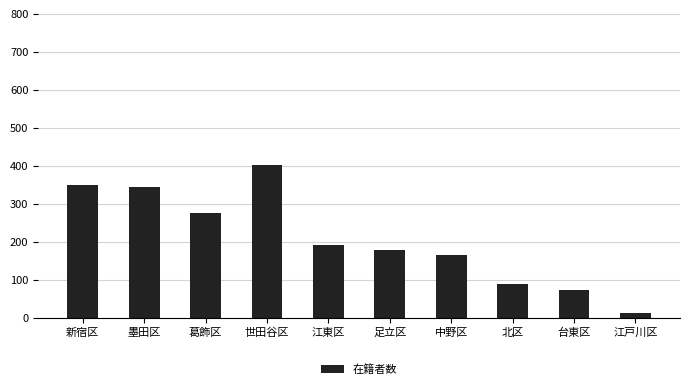

The chart shows a value of 179 at 足立区. True or false?

True